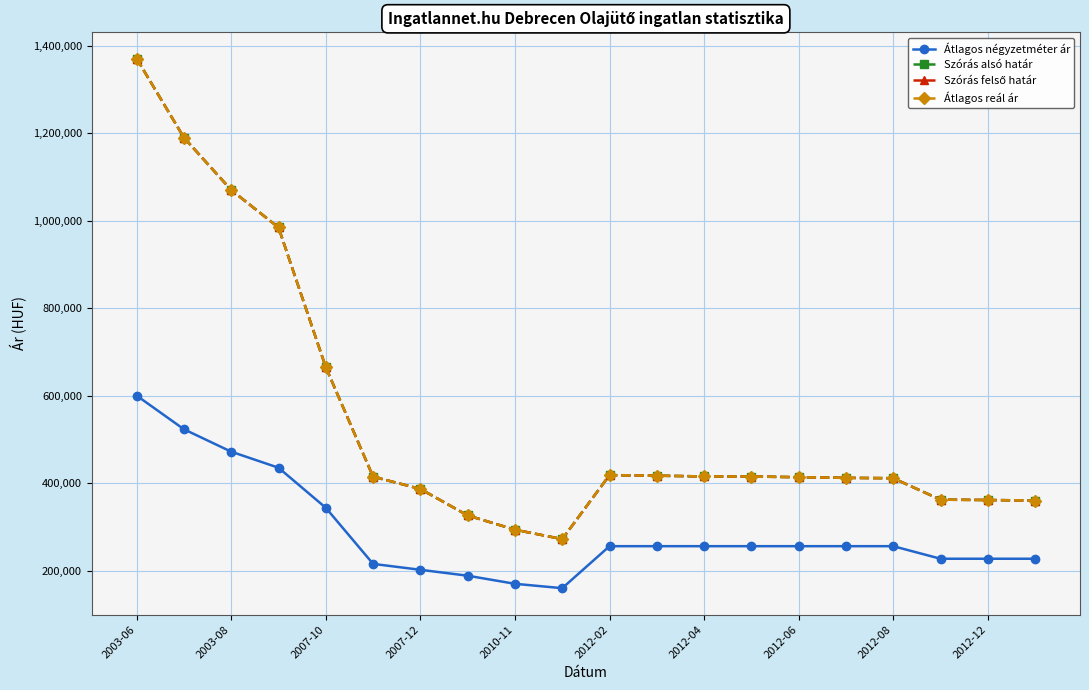

Reading right to left, extract all data points from this chart.

Átlagos négyzetméter ár: 227272	227272	227272	255963	255963	255963	255963	255963	255963	255963	160000	170000	188506	202011	215517	343678	435222	471839	523103	600000
Szórás alsó határ: 360337	361469	362228	411301	412064	413599	415145	415367	417038	418385	272148	293597	326207	386705	414781	664809	984192	1069784	1189565	1370075
Szórás felső határ: 360337	361469	362228	411301	412064	413599	415145	415367	417038	418385	272148	293597	326207	386705	414781	664809	984192	1069784	1189565	1370075
Átlagos reál ár: 360337	361469	362228	411301	412064	413599	415145	415367	417038	418385	272148	293597	326207	386705	414781	664809	984192	1069784	1189565	1370075